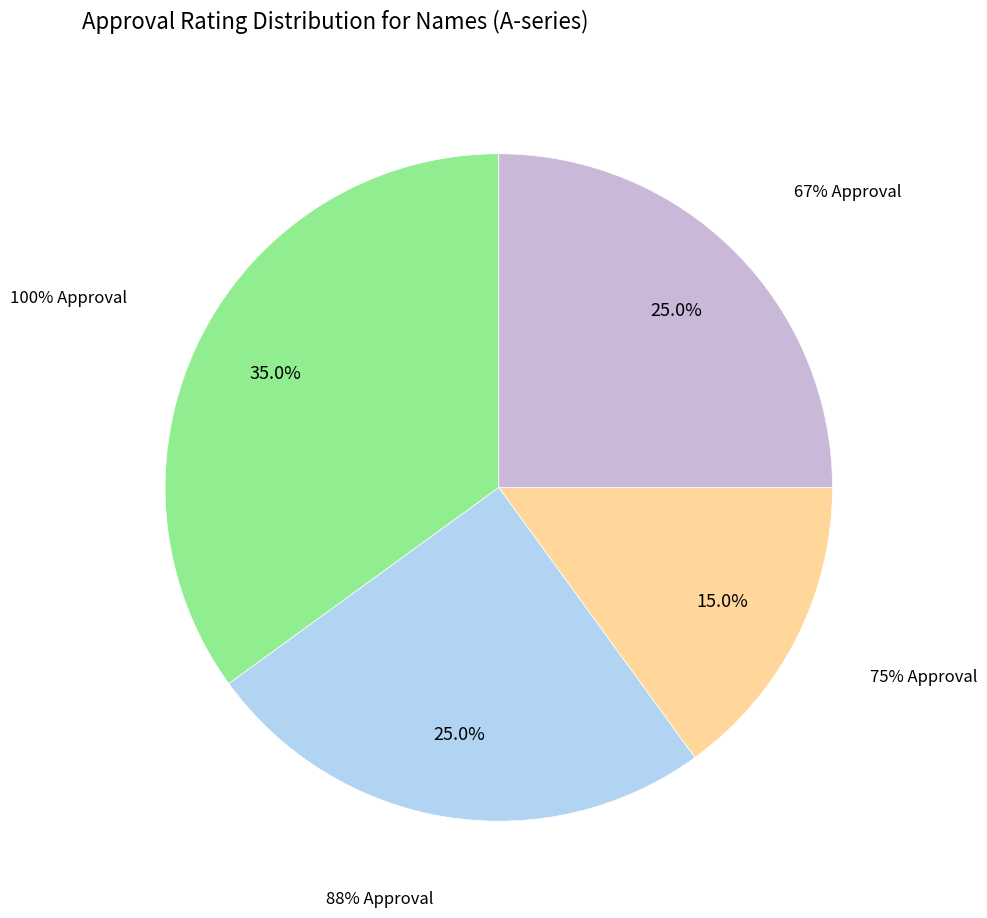

To the nearest percent, what is the difference between the largest and smallest slice percentages?

20%